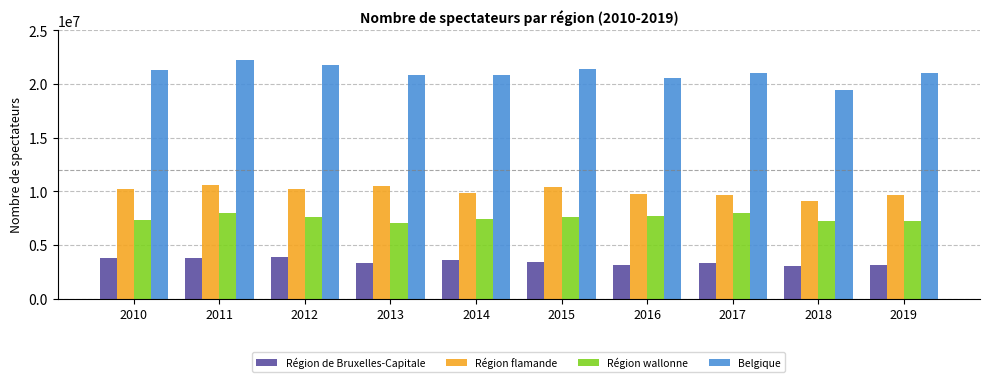

What is the smallest value displayed?

3020122